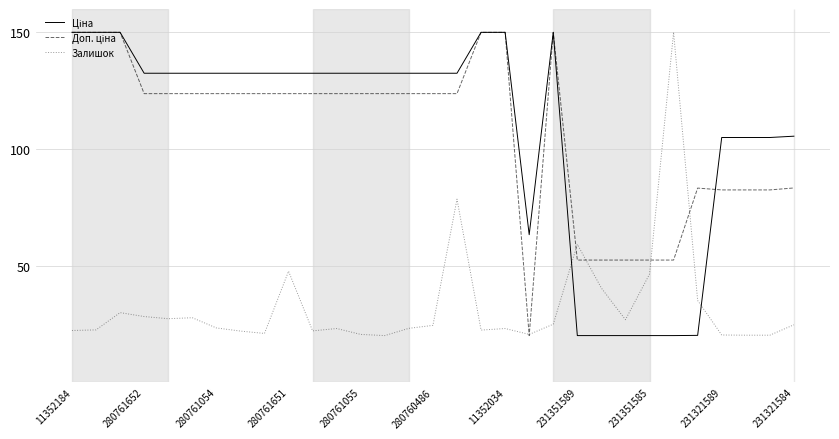

What is the greatest value displayed?

150.0